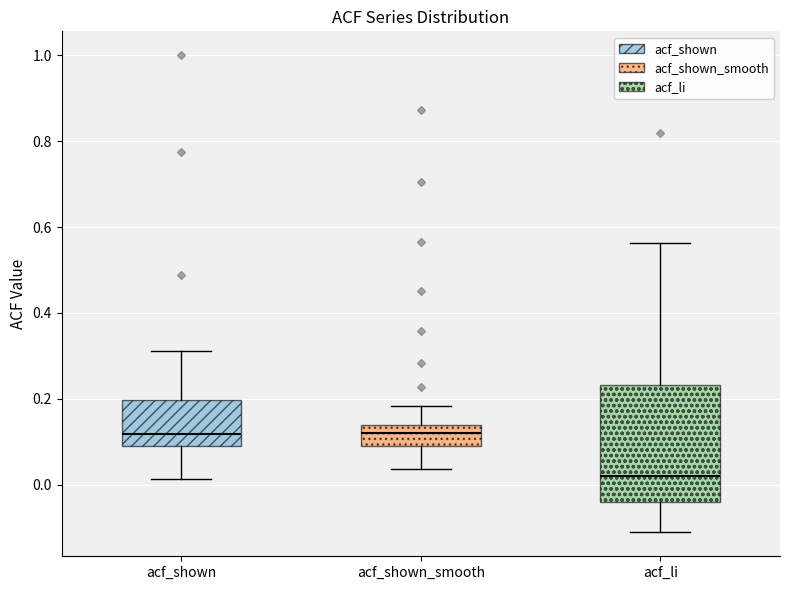

Which box is the tallest, from its lower edge to its upper edge?

acf_li